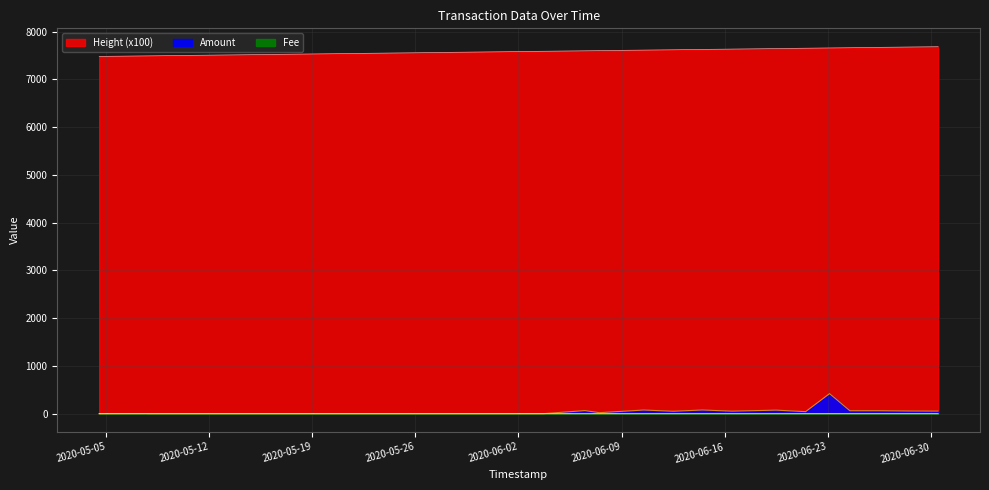

True or false: Height has more than 2 interior local peaks.

False